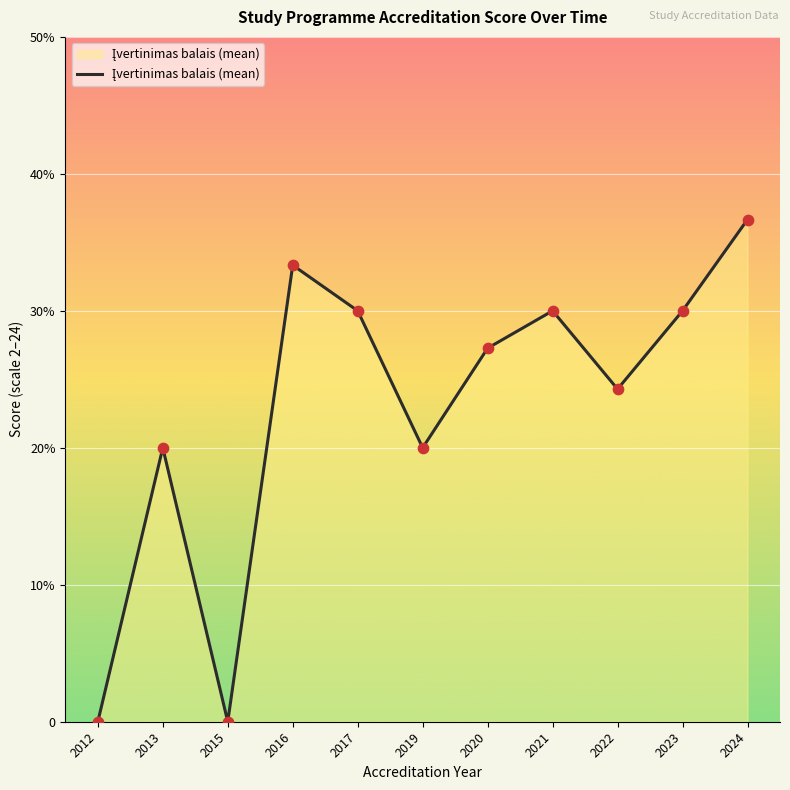

Does the chart have visible grid lines?

Yes